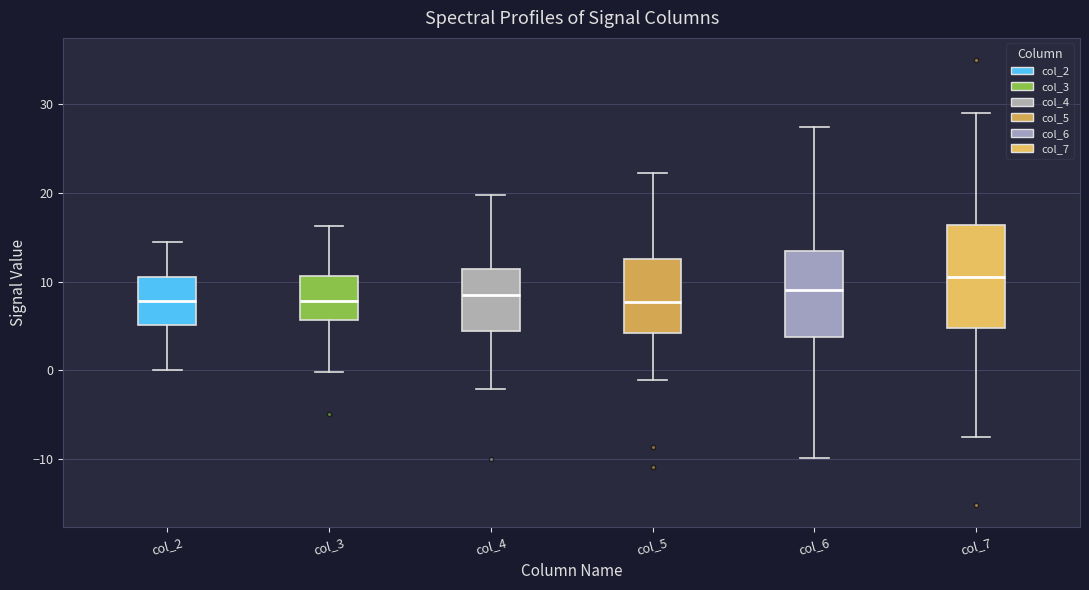

Reading left to right, read every box against the y-axis: the position of its median line, the range the box covers, and the ends of its whiskers. The values are not printed on the chart, so give them approximately, as read against the axis.

col_2: median 8, box 5 to 10, whiskers 0 to 15
col_3: median 8, box 6 to 11, whiskers 0 to 16
col_4: median 8, box 4 to 11, whiskers -2 to 20
col_5: median 8, box 4 to 13, whiskers -1 to 22
col_6: median 9, box 4 to 13, whiskers -10 to 28
col_7: median 11, box 5 to 16, whiskers -7 to 29